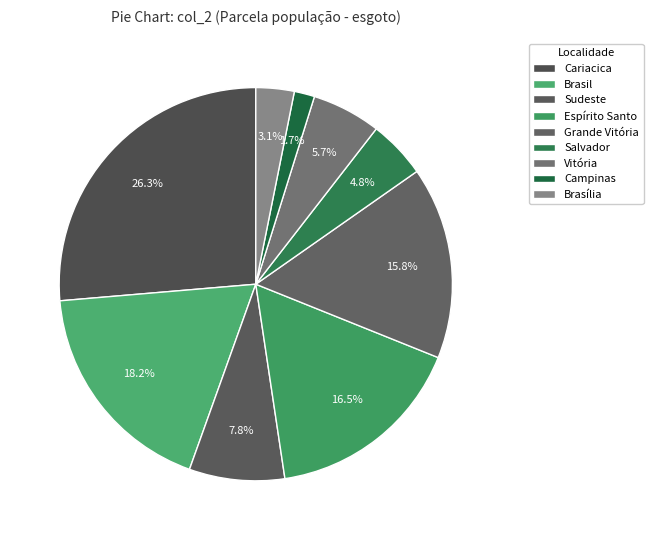

Count the number of slices in the pie.

9